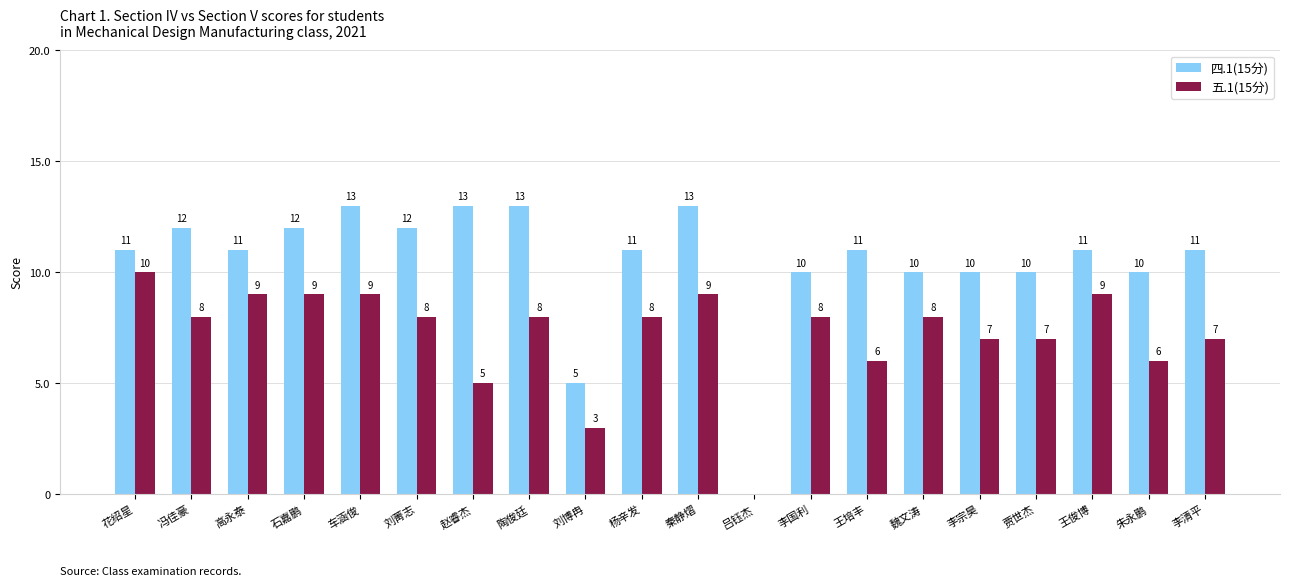

Between 陶俊廷 and 刘博冉, which series saw the biggest shift?

四.1(15分)